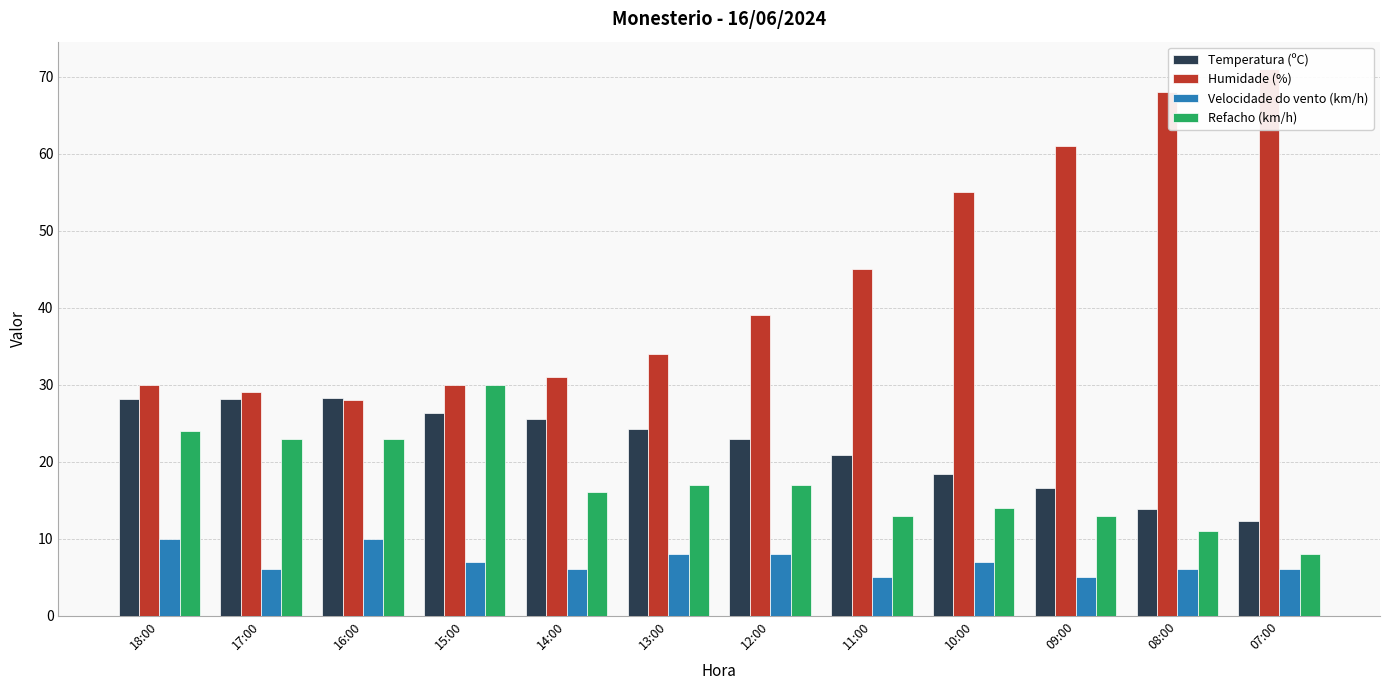

What is the sum of the Velocidade do vento (km/h) values at 13:00 and 18:00?

18.0